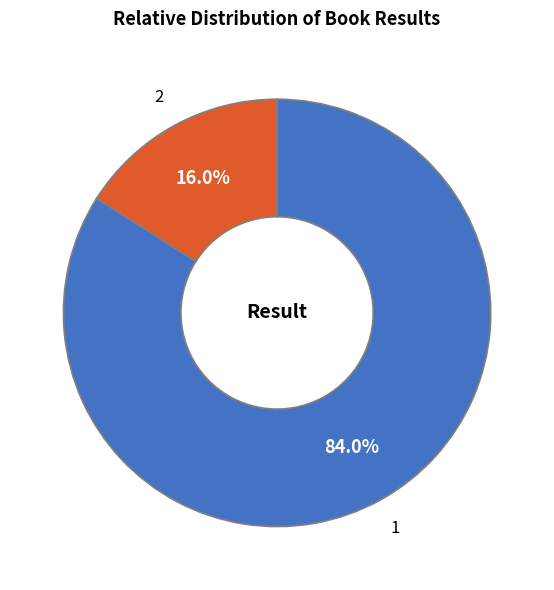

What portion of the pie excludes 1?

16.0%